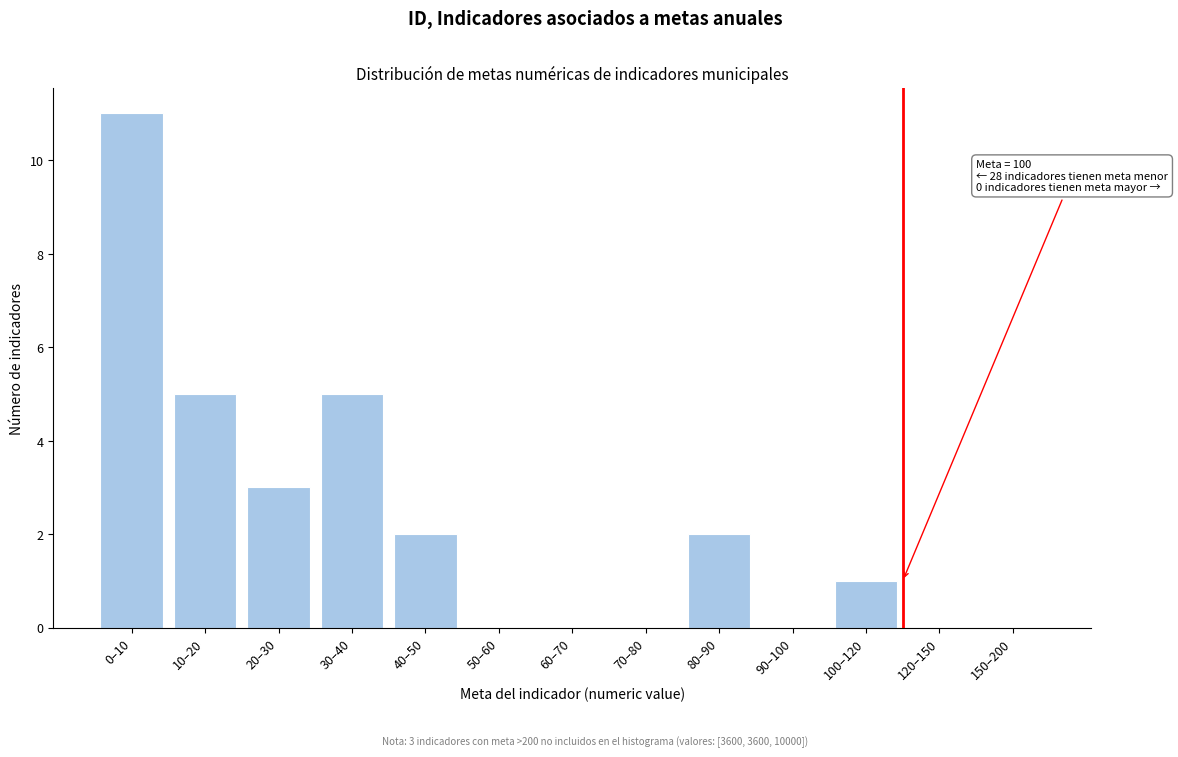

Reading left to right, list all the values displayed in this chart.

0–10=11	10–20=5	20–30=3	30–40=5	40–50=2	50–60=0	60–70=0	70–80=0	80–90=2	90–100=0	100–120=1	120–150=0	150–200=0